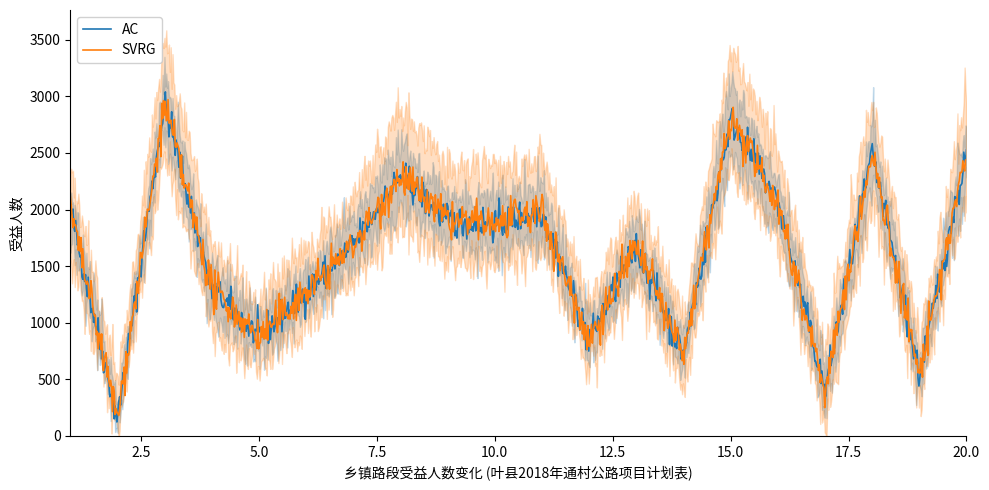

Between 11 and 17, which is larger?

11